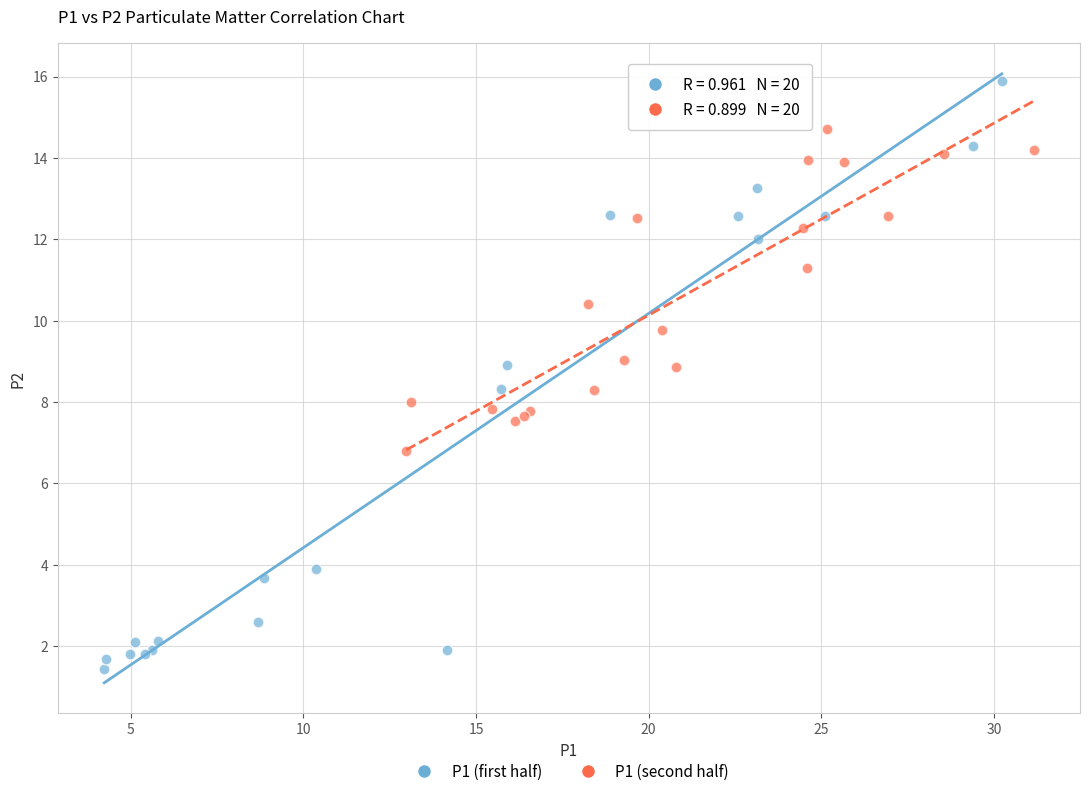

Which series reaches the minimum Y coordinate?

P1 (first half)